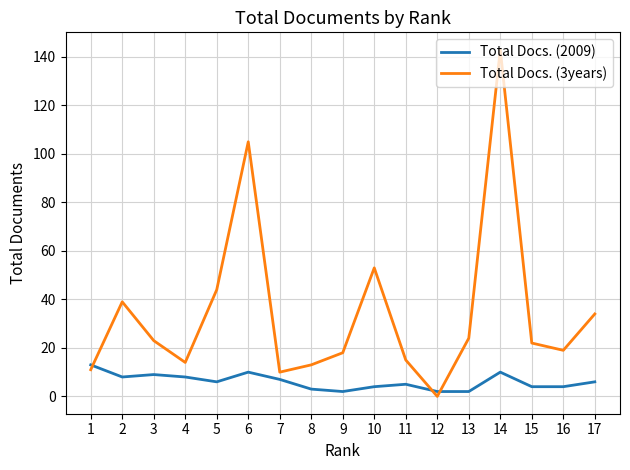

Reading right to left, transcribe all the data shown in this chart.

Total Docs. (2009): 17=6	16=4	15=4	14=10	13=2	12=2	11=5	10=4	9=2	8=3	7=7	6=10	5=6	4=8	3=9	2=8	1=13
Total Docs. (3years): 17=34	16=19	15=22	14=143	13=24	12=0	11=15	10=53	9=18	8=13	7=10	6=105	5=44	4=14	3=23	2=39	1=11